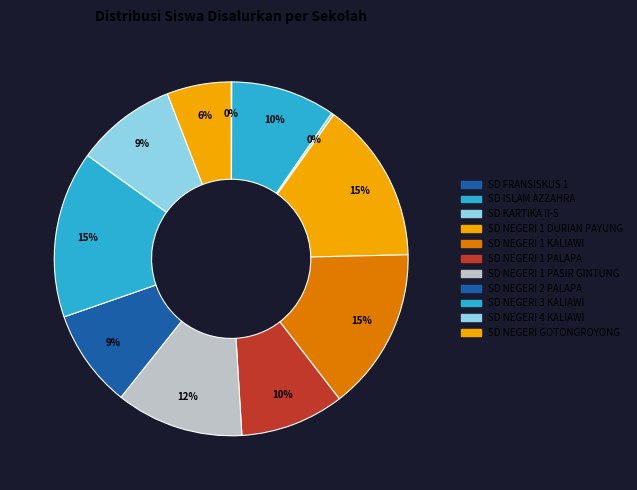

The SD NEGERI 1 PASIR GINTUNG slice represents 4% of the pie. True or false?

False